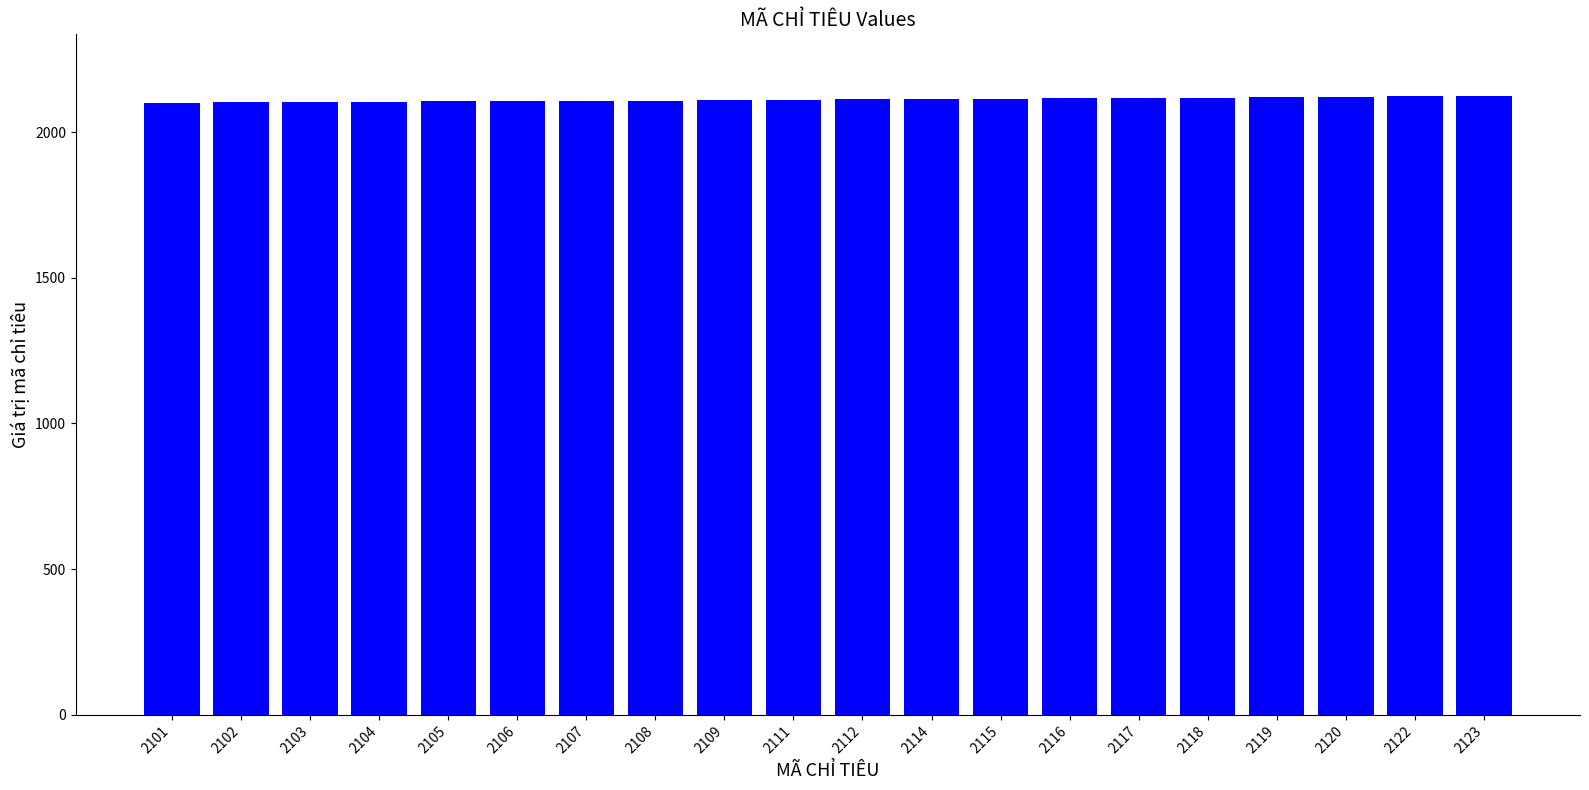

Approximately how many times larger is the value at 2101 compared to 2104?

1.0